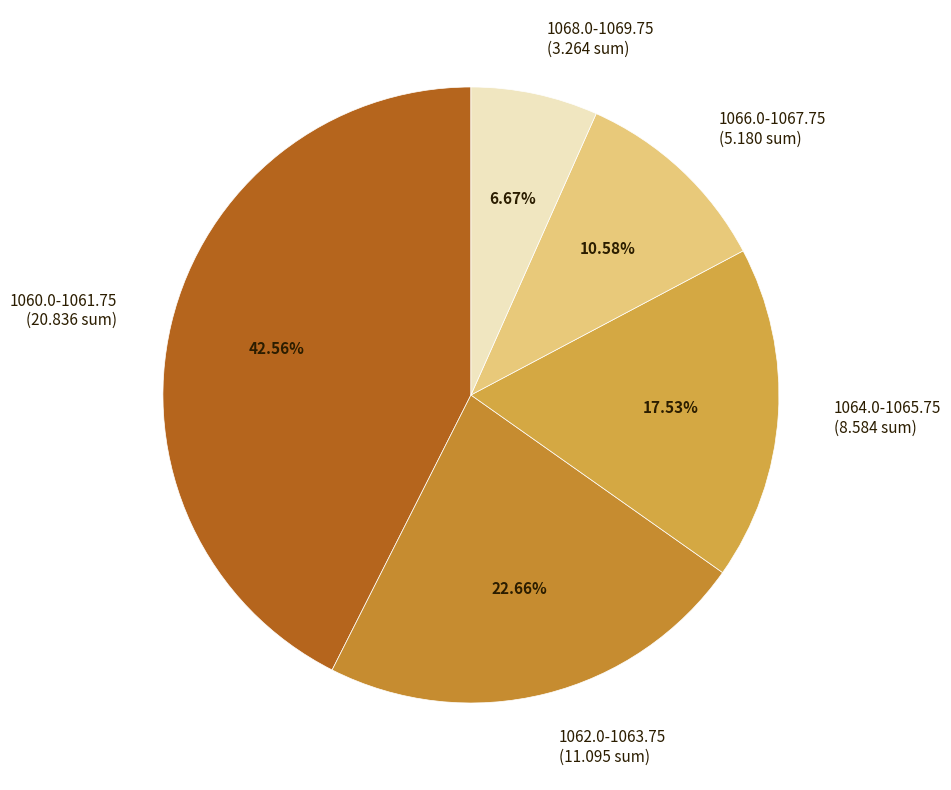

What is the largest slice in the pie chart?

1060.0-1061.75 (20.836 sum)